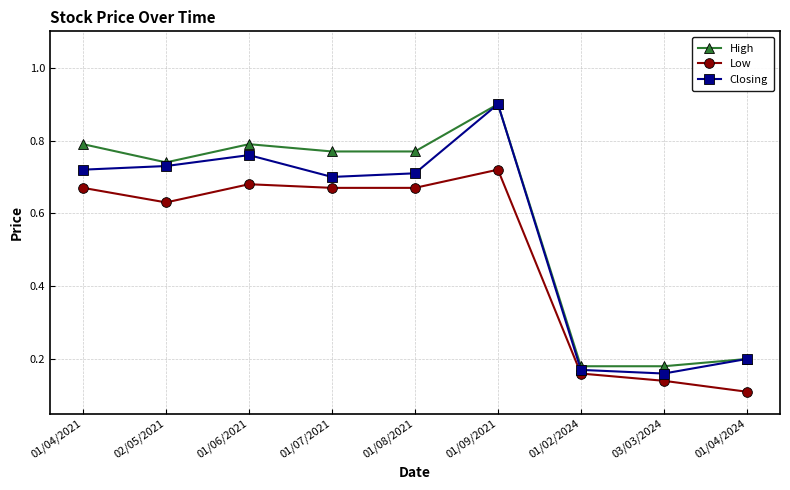

Which series changed the most between 01/09/2021 and 03/03/2024?

Closing